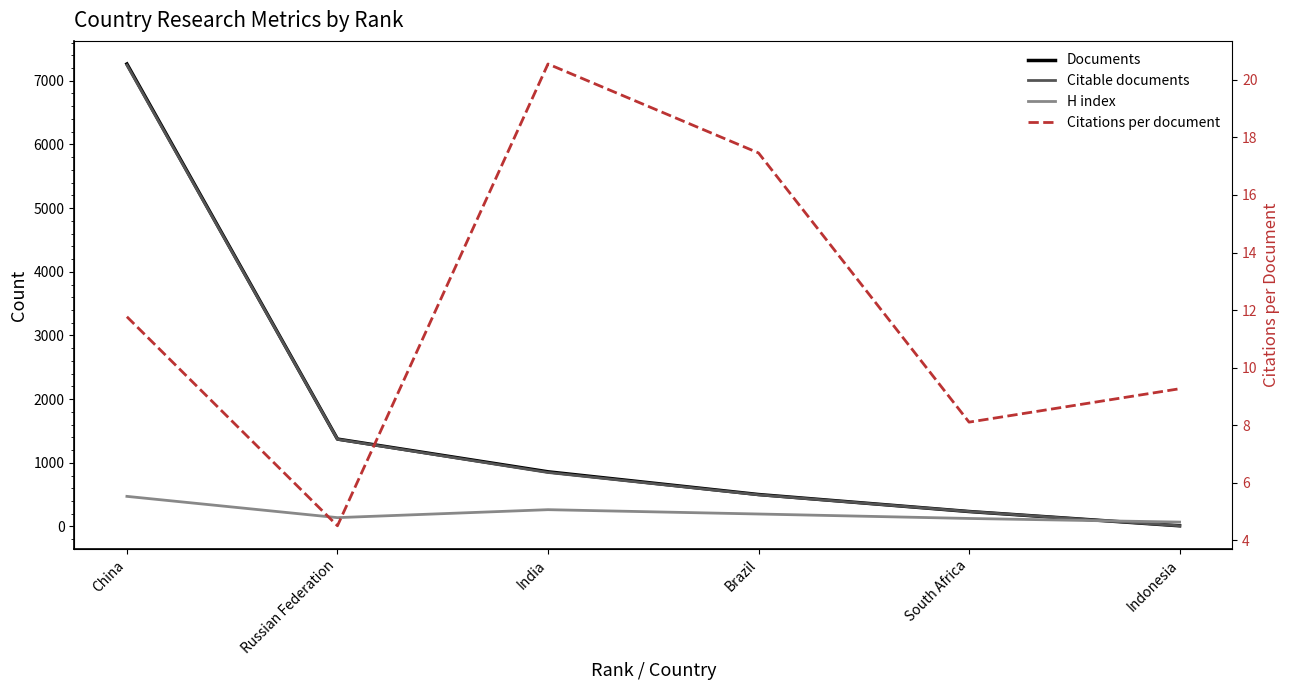

What is the difference between the Documents values at India and China?

6404.0